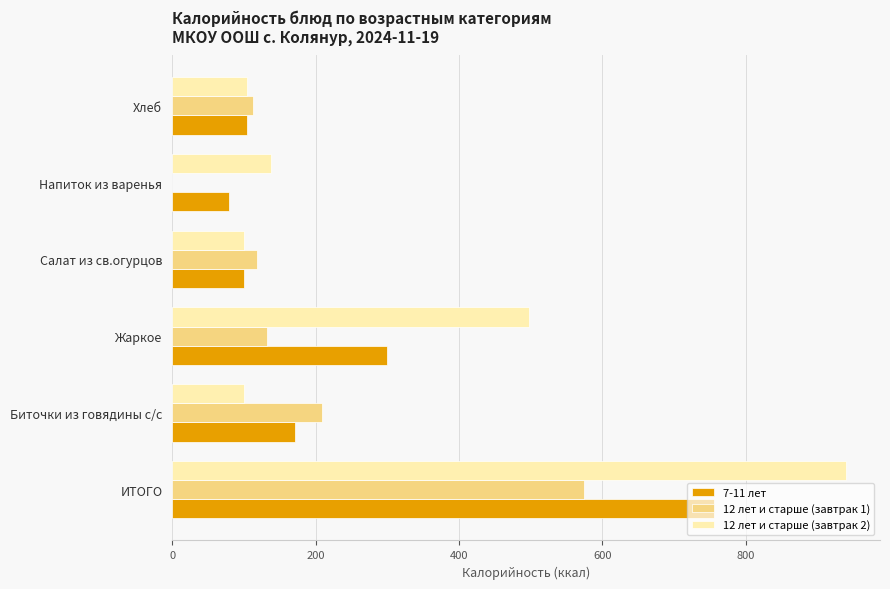

Is the value of 12 лет и старше (завтрак 2) at Хлеб greater than the value of 12 лет и старше (завтрак 1) at Биточки из говядины с/с?

No